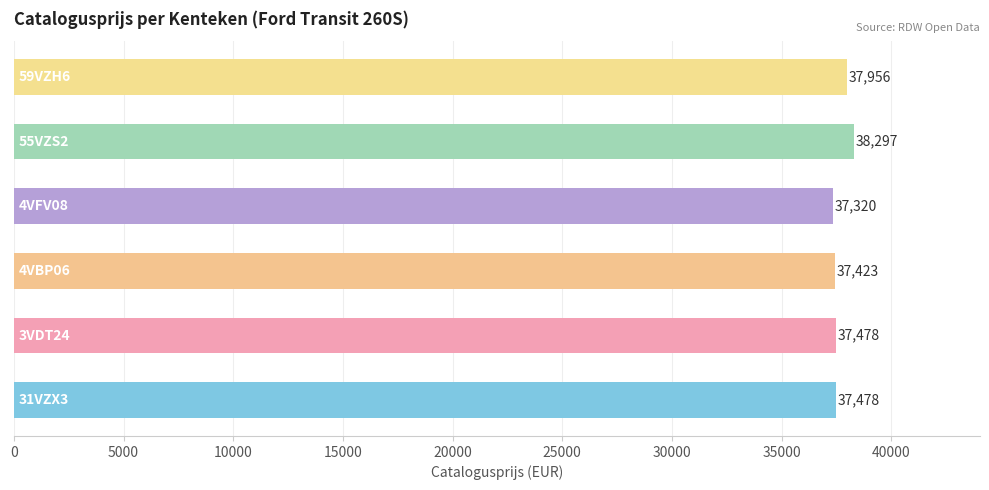

How many bars are there in total?

6